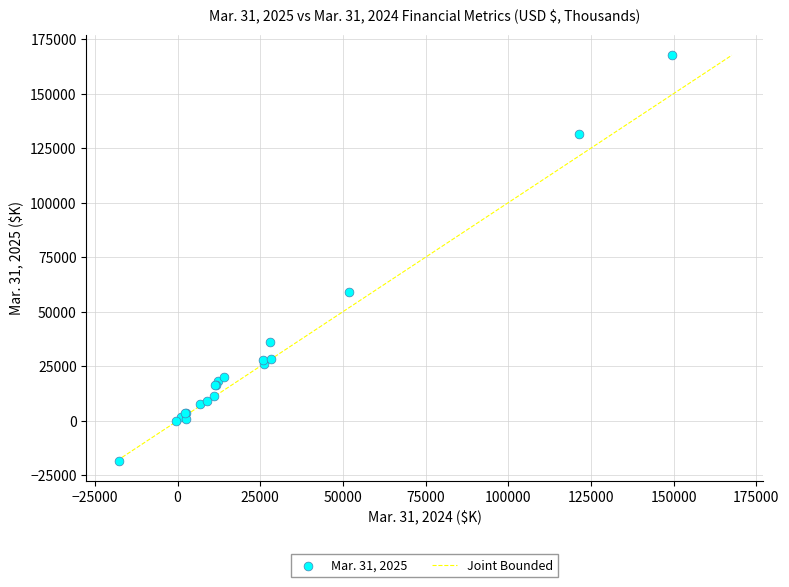

What Y value in the scatter plot is closest to 74663?

58967